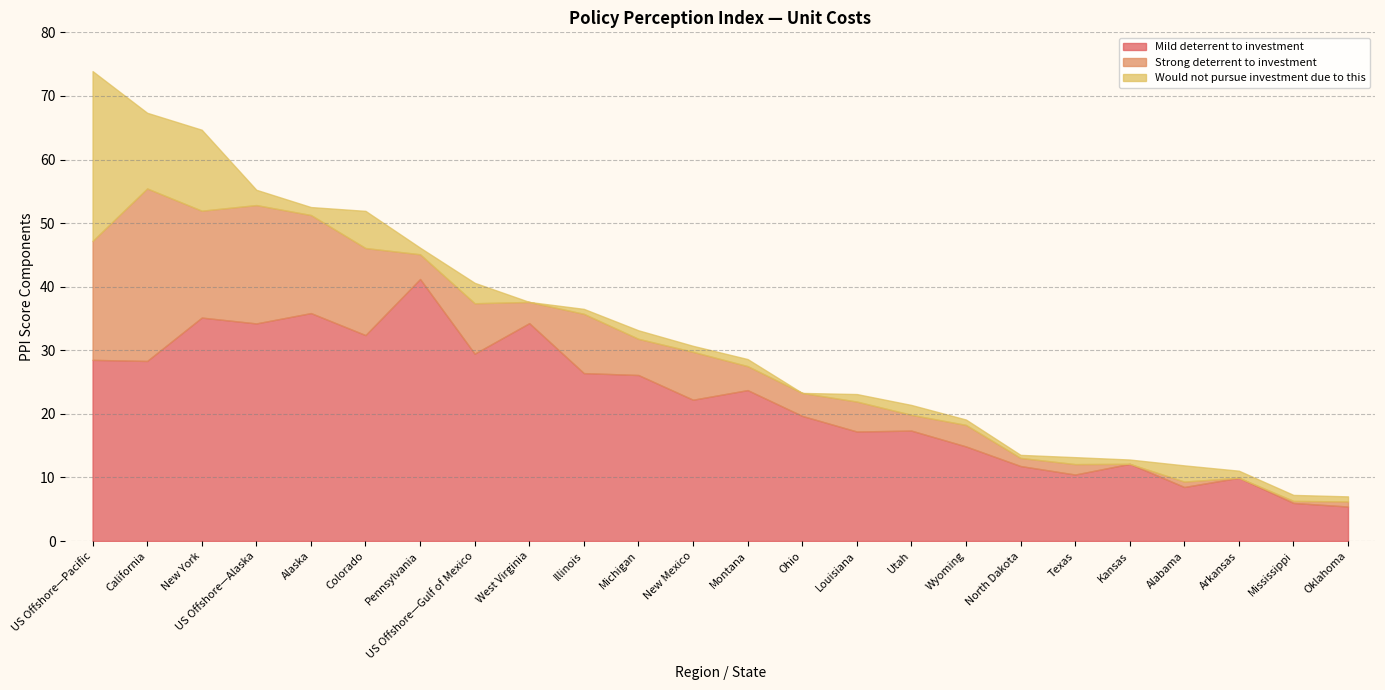

What is the value of the Mild deterrent to investment point at the 11th from the left?

26.1